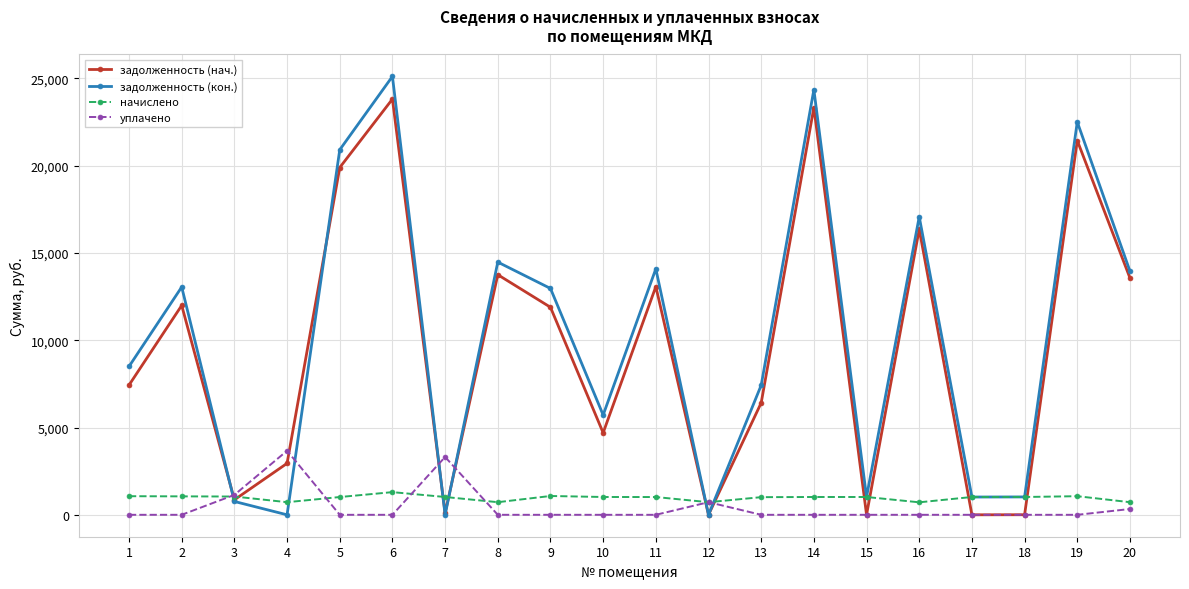

What is the average value of the задолженность (кон.) series?

10196.5